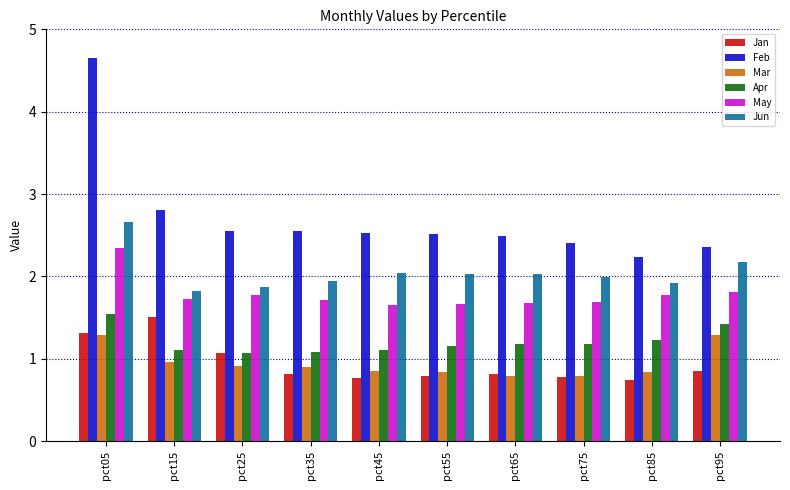

How many groups of bars are there?

10